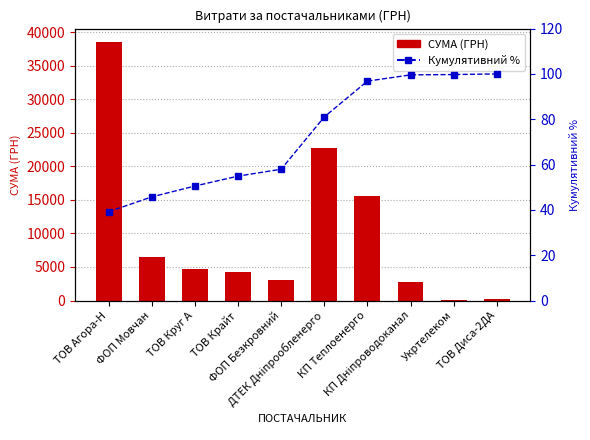

The СУМА (ГРН) series shows 38579.2 at ТОВ Агора-Н. True or false?

True